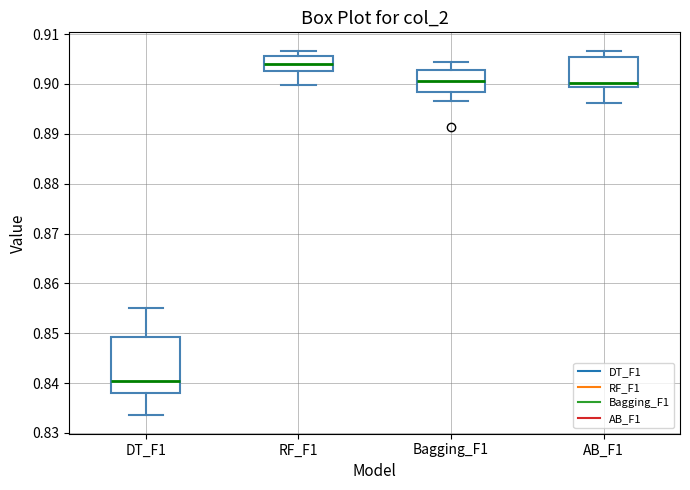

Reading left to right, transcribe this box plot: for each box, give where its median line is, the range the box spans, and where its two whiskers end, as read against the y-axis. The values are not printed on the chart, so give them approximately, as read against the axis.

DT_F1: median 0.840, box 0.838 to 0.849, whiskers 0.834 to 0.855
RF_F1: median 0.904, box 0.903 to 0.906, whiskers 0.900 to 0.907
Bagging_F1: median 0.901, box 0.898 to 0.903, whiskers 0.897 to 0.905
AB_F1: median 0.900, box 0.899 to 0.905, whiskers 0.896 to 0.907